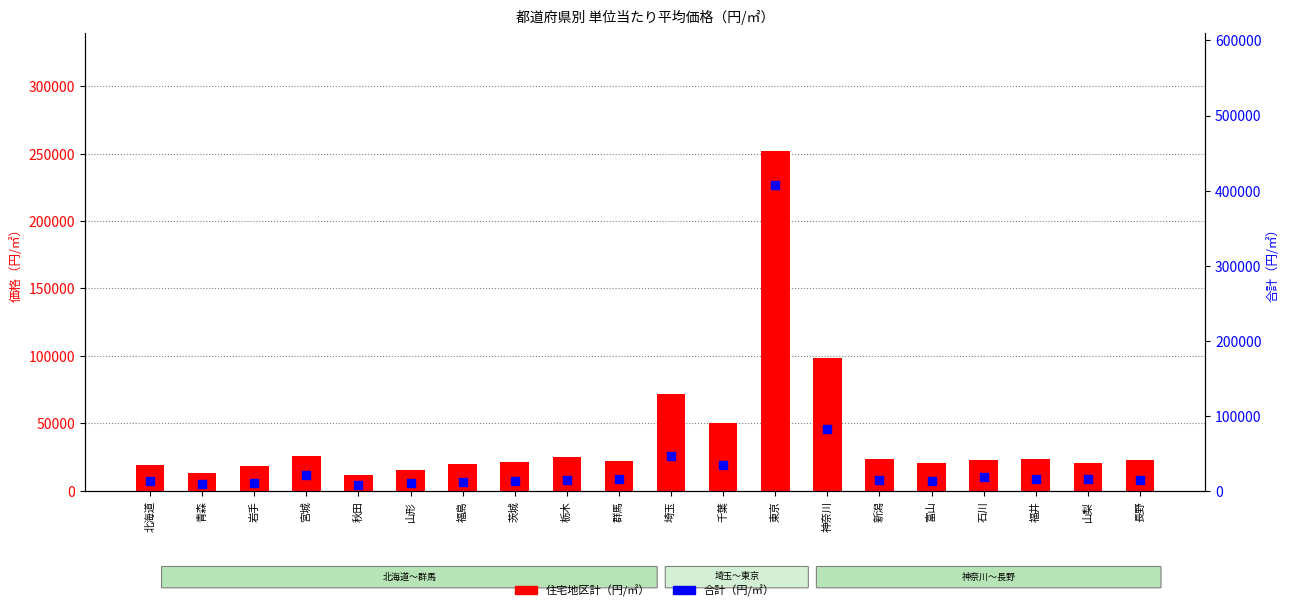

Which series contains the highest Y value?

合計